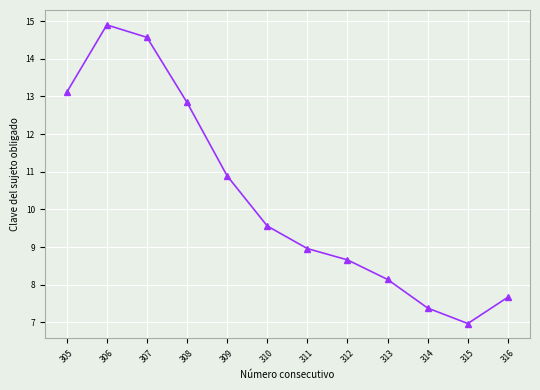

At which category does the chart reach its minimum across all series?

315